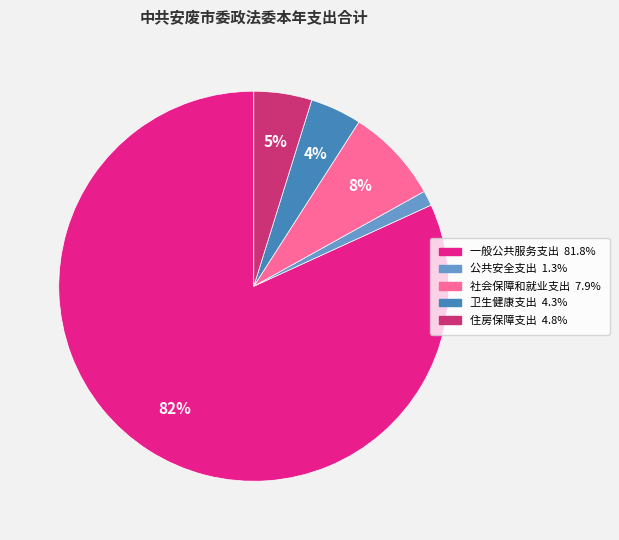

Count the number of slices in the pie.

5